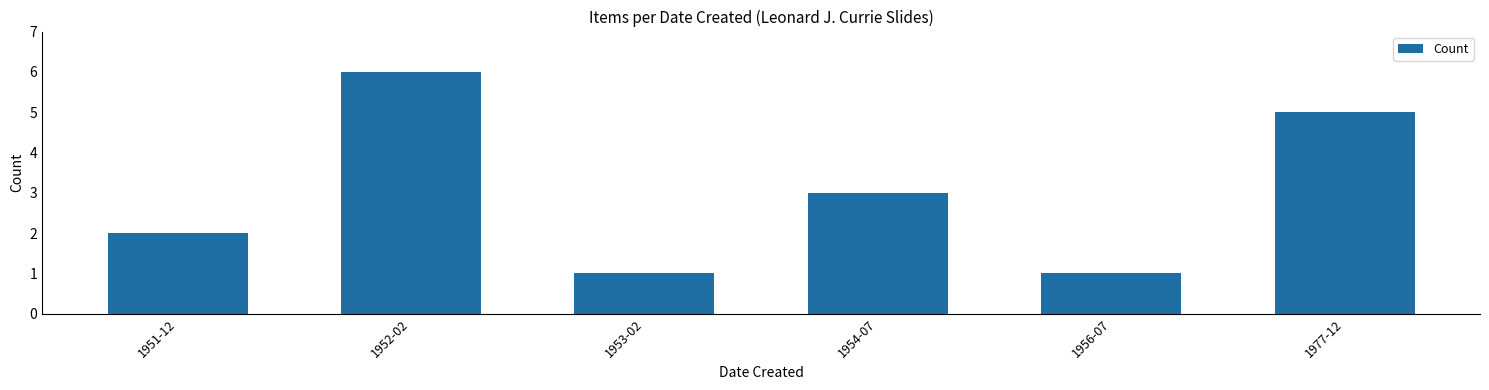

What is the greatest value displayed?

6